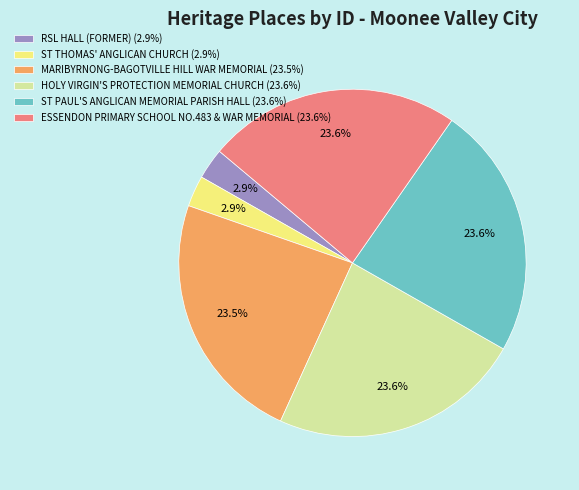

Between ST THOMAS' ANGLICAN CHURCH (2.9%) and ESSENDON PRIMARY SCHOOL NO.483 & WAR MEMORIAL (23.6%), which is larger?

ESSENDON PRIMARY SCHOOL NO.483 & WAR MEMORIAL (23.6%)